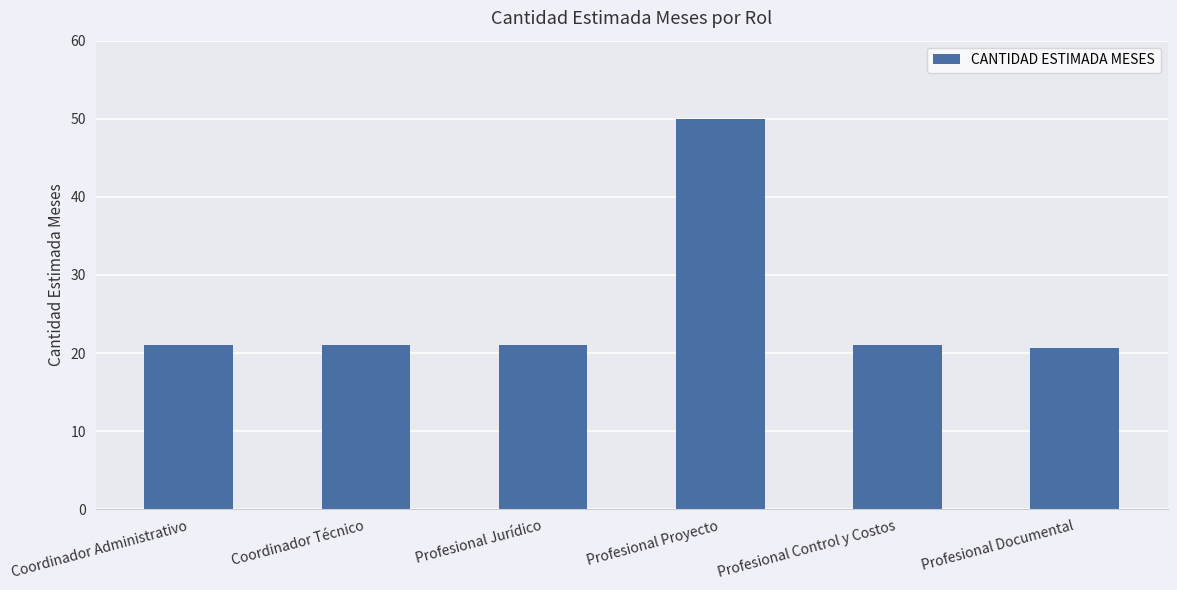

What is the minimum value shown in the chart?

20.7